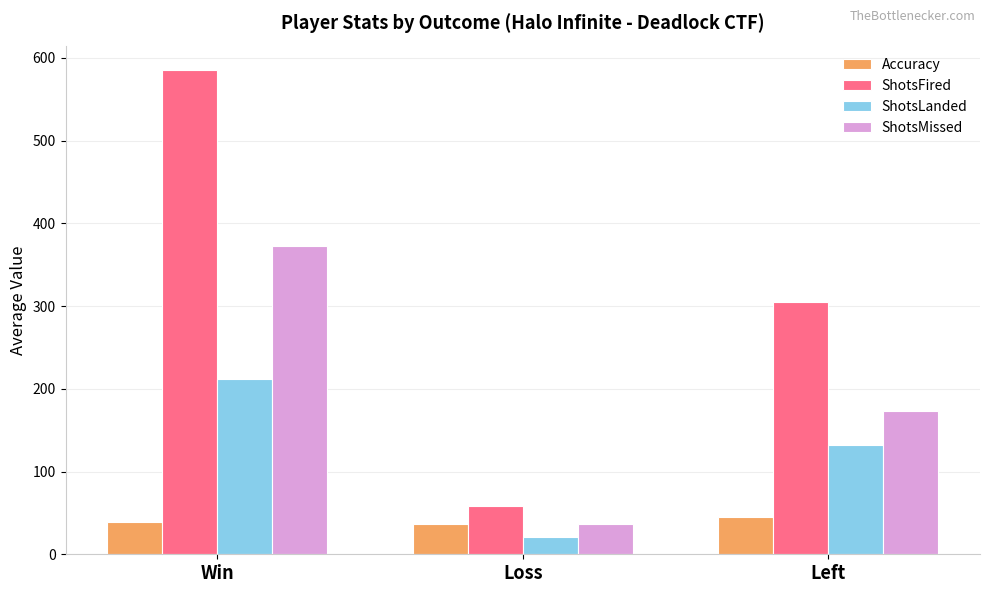

What is the difference between the maximum and second lowest values in the ShotsLanded series?

79.8